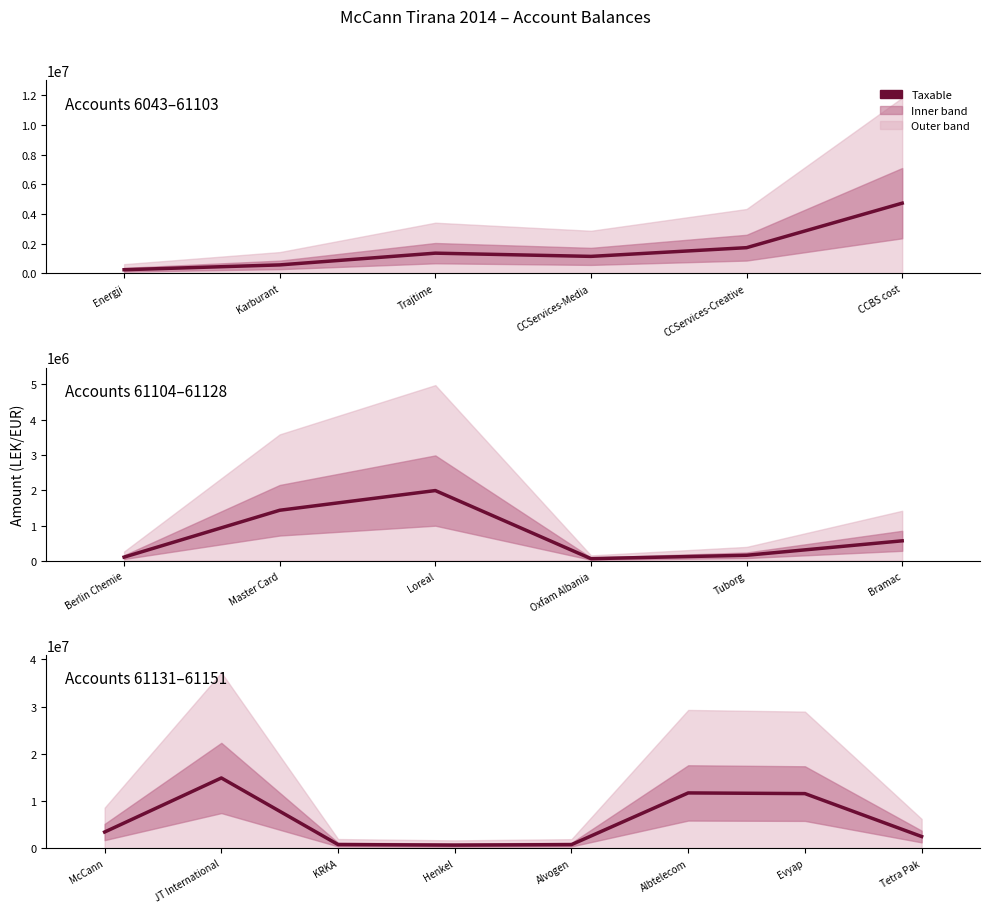

How many lines are shown in the chart?

1